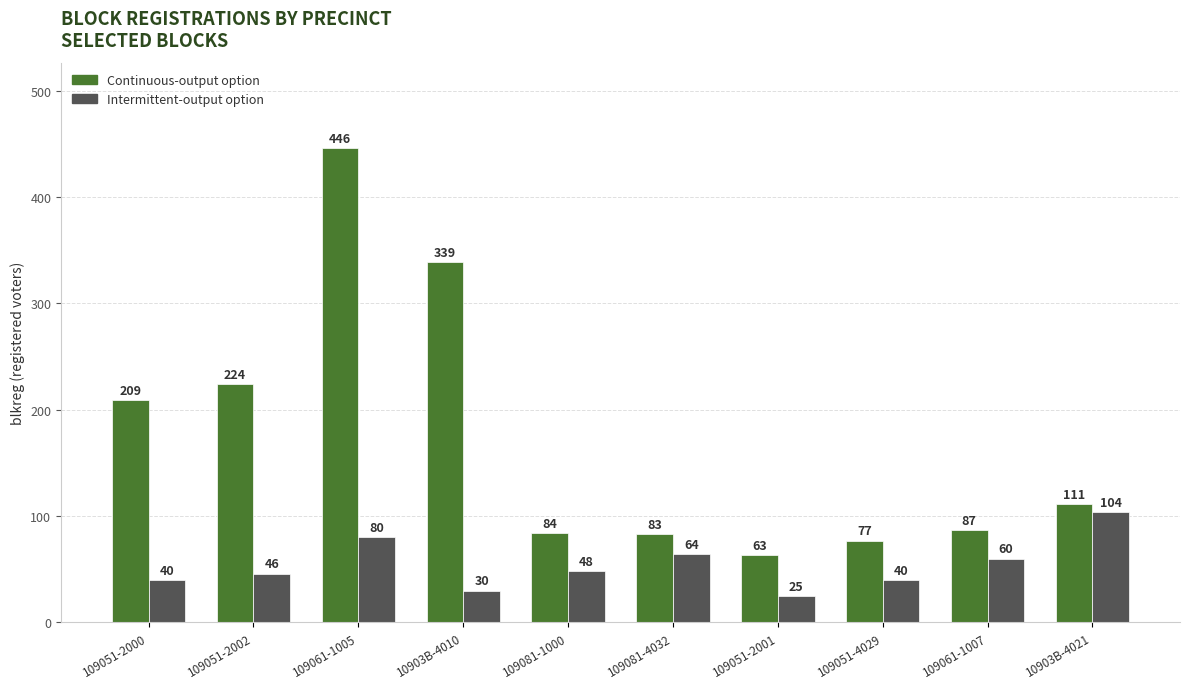

What is the minimum value shown in the chart?

25